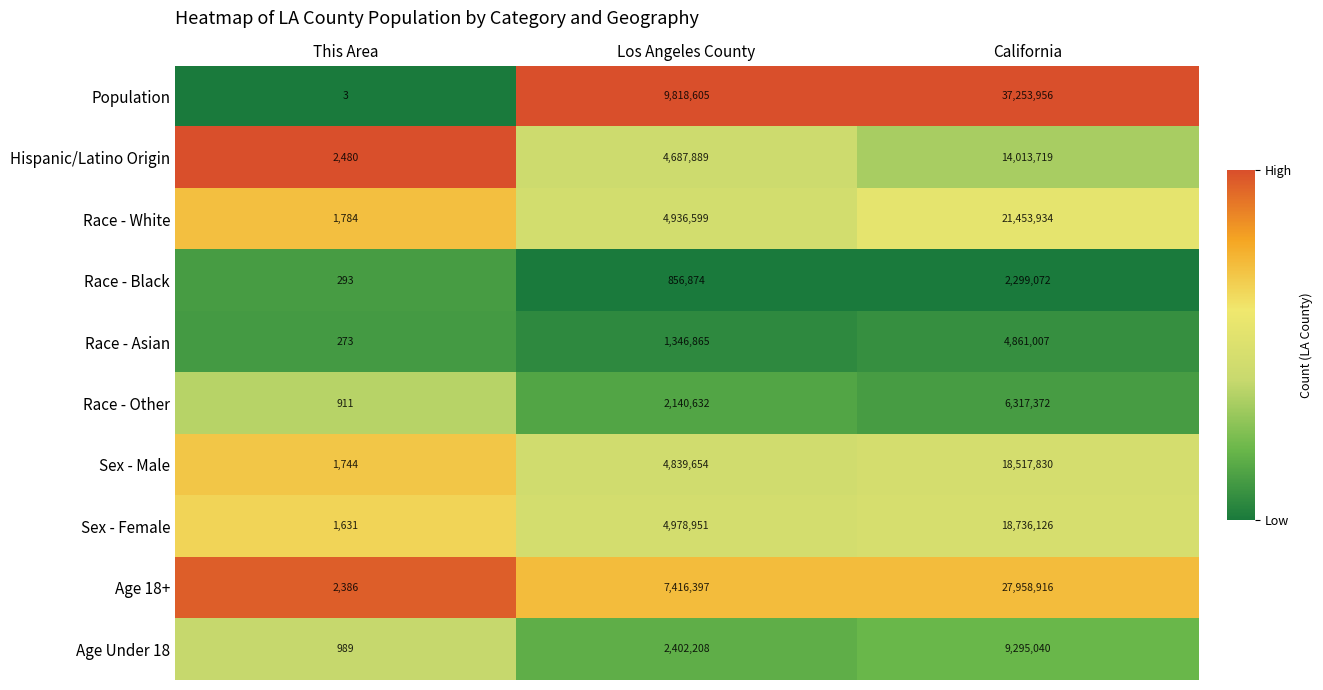

Between This Area and California, which series saw the biggest shift?

Population